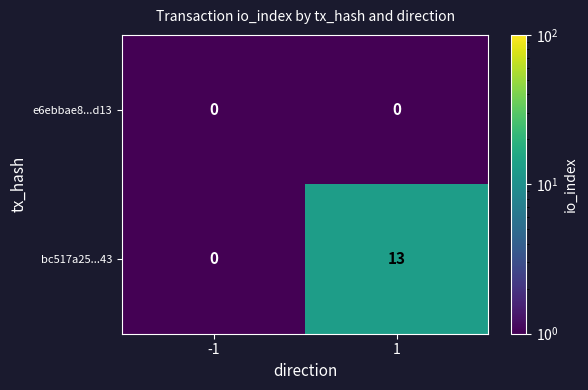

Reading left to right, transcribe all the data shown in this chart.

e6ebbae8...d13: 0	0
bc517a25...43: 0	13